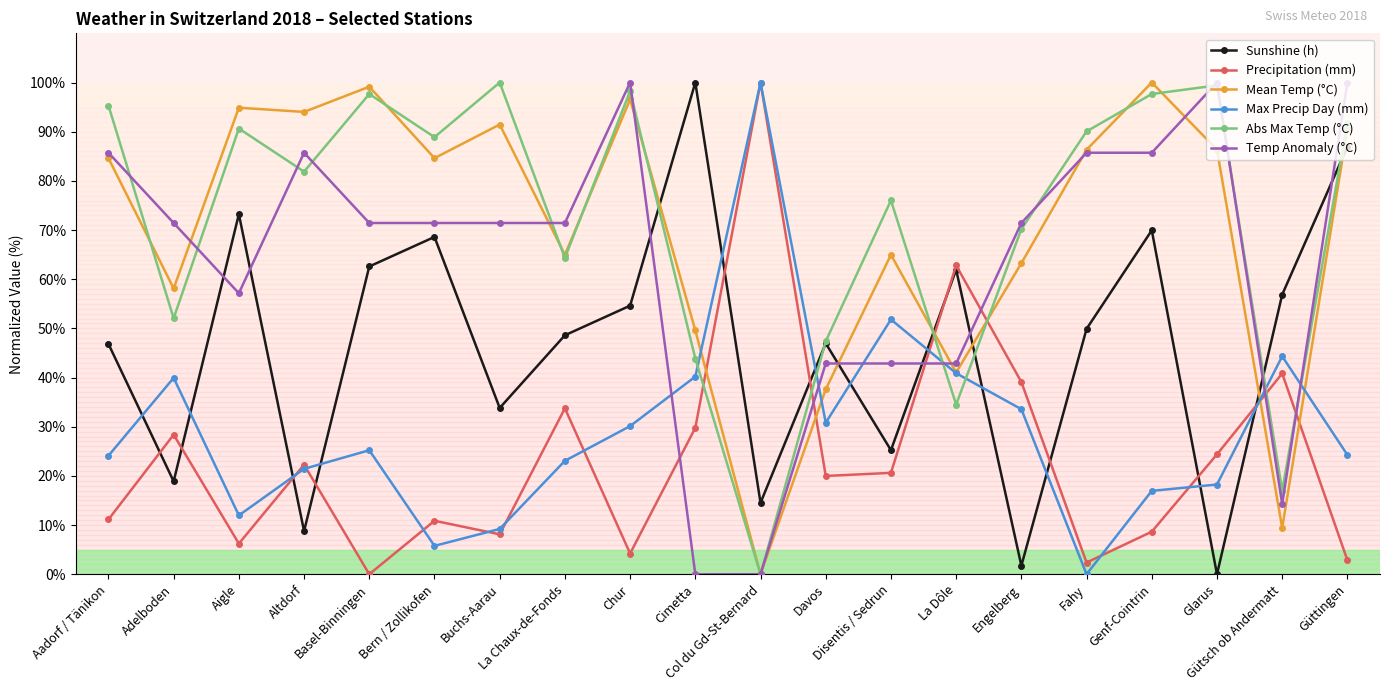

Is the value of Mean Temp (°C) at Bern / Zollikofen greater than the value of Abs Max Temp (°C) at Aigle?

No